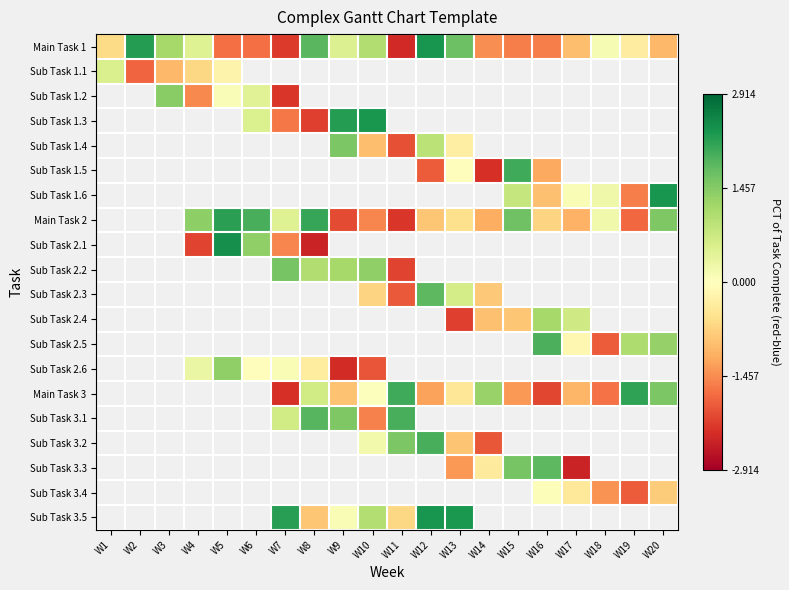

The value of Main Task 1 at W10 is 1.6. True or false?

False